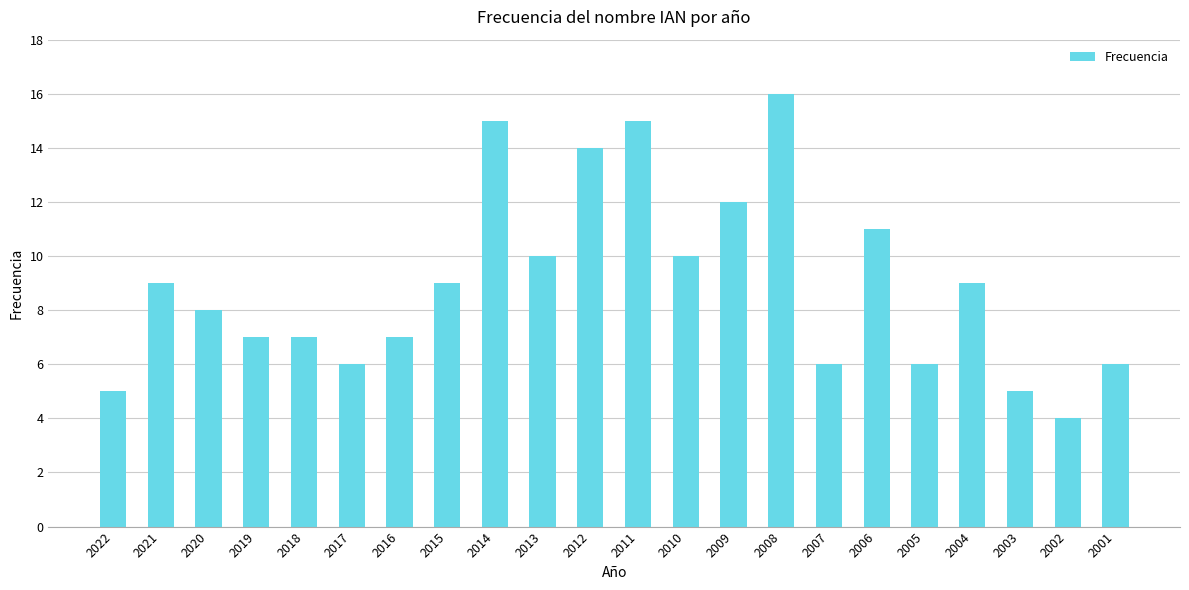

Does the chart contain stacked bars?

No